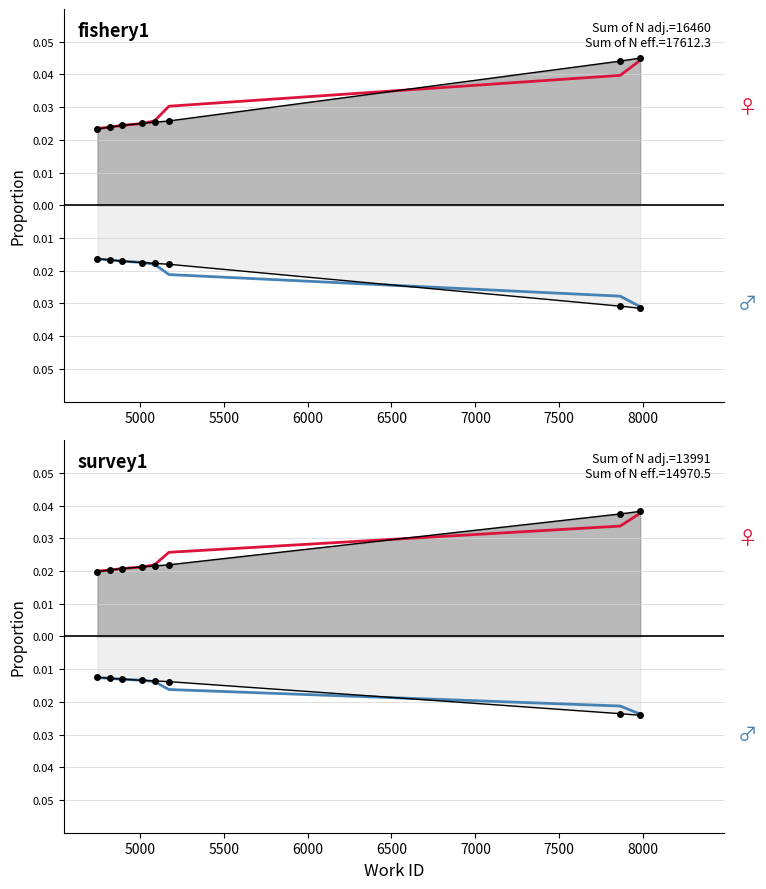

True or false: female obs has more than 0 interior local peaks.

False